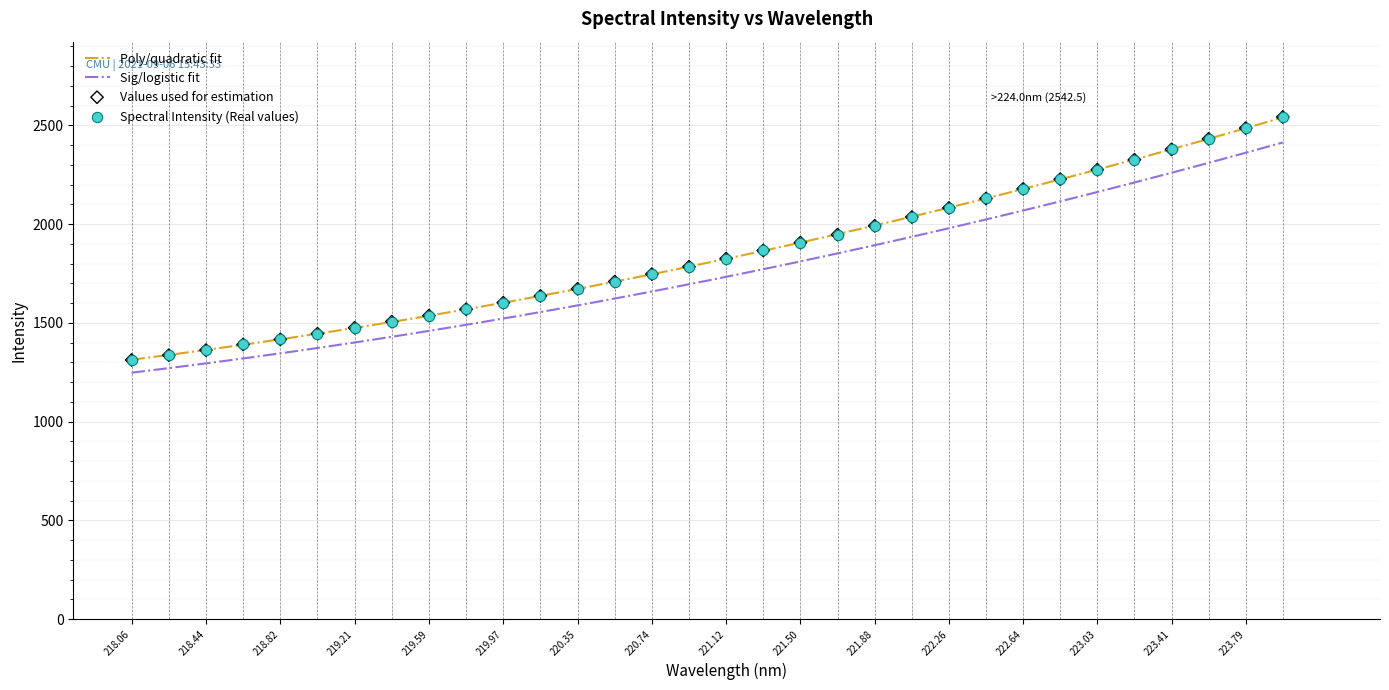

True or false: Poly/quadratic fit and Sig/logistic fit intersect in this chart.

False